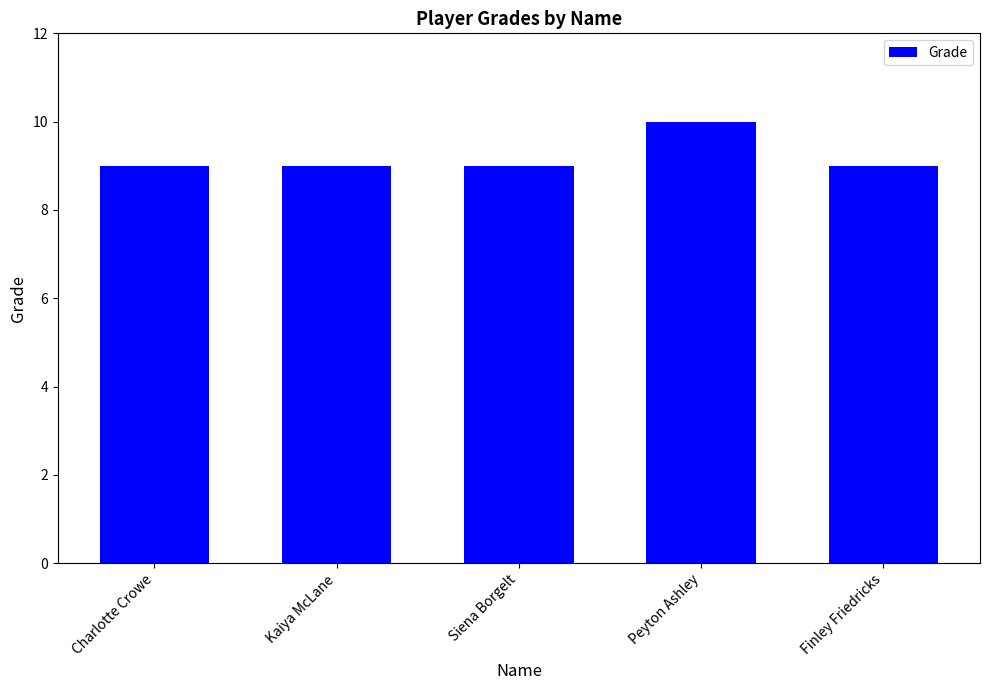

The chart shows a value of 9 at Siena Borgelt. True or false?

True